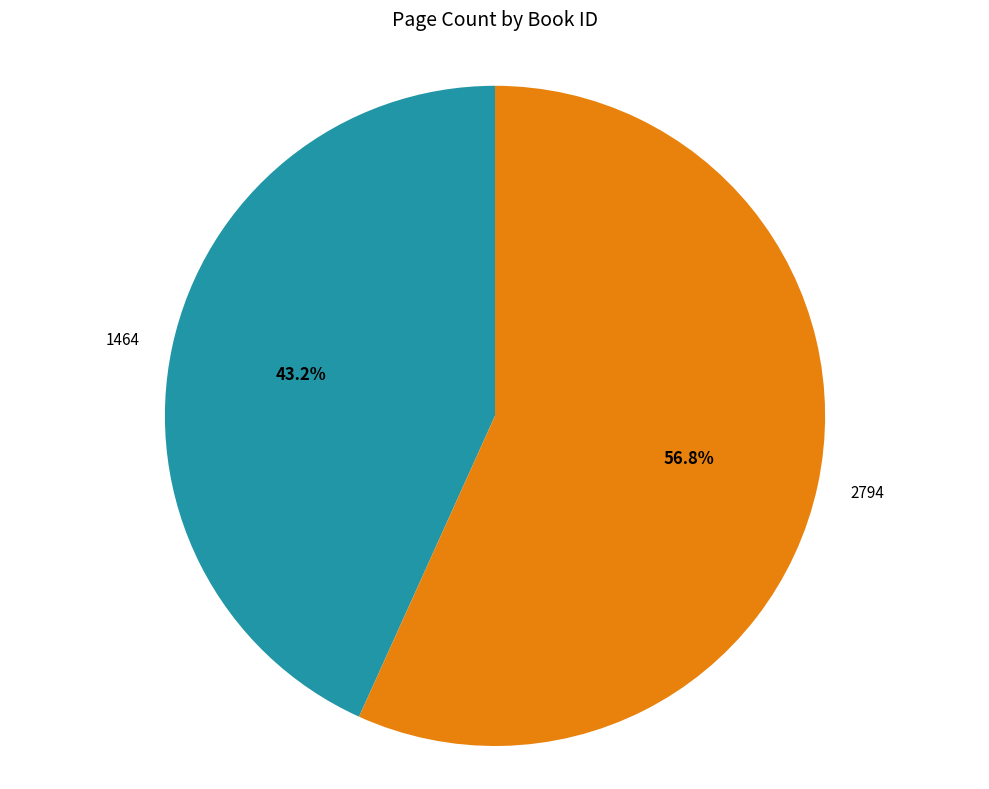

What percentage do 1464 and 2794 together represent?

100.0%